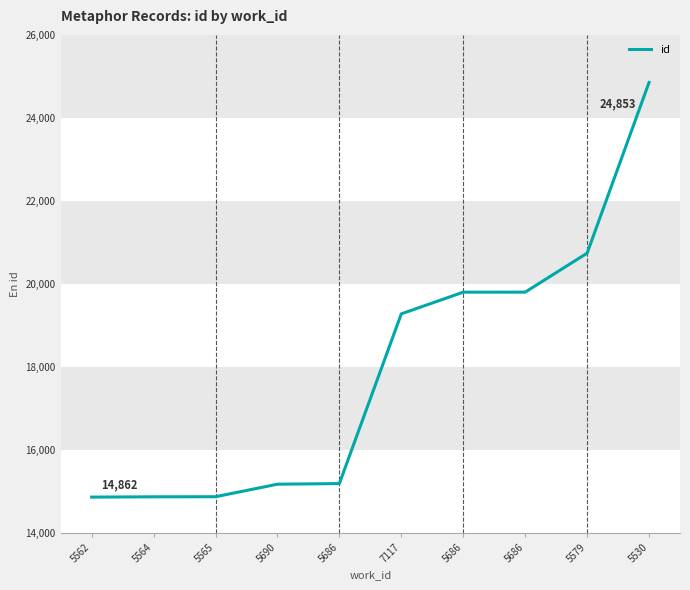

True or false: there are more than 0 points higher than both neighbors.

False